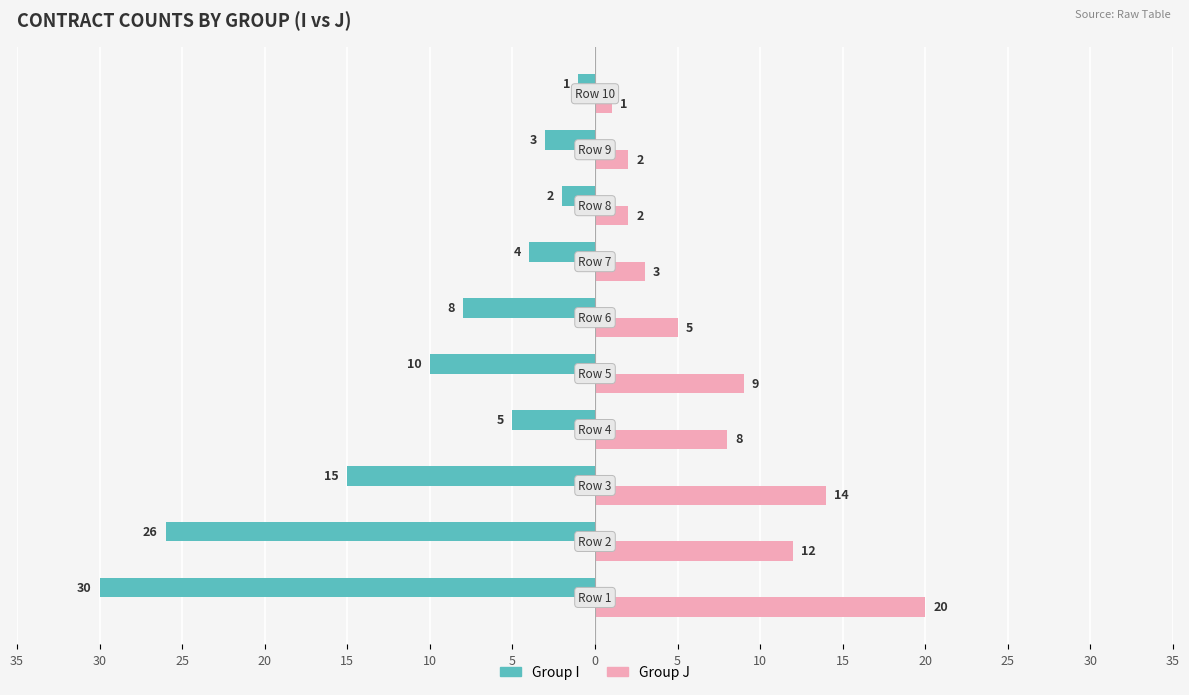

What are all the series names shown in the legend?

Group I, Group J